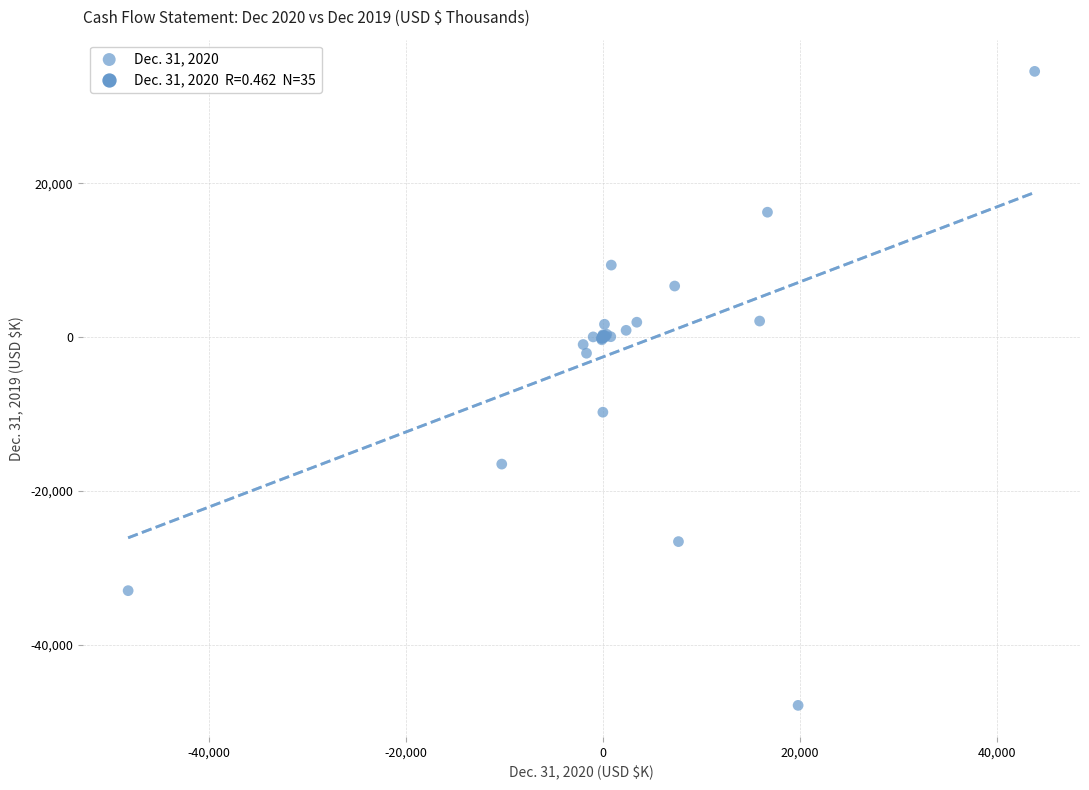

What Y value in the scatter plot is closest to -6655?

-9755